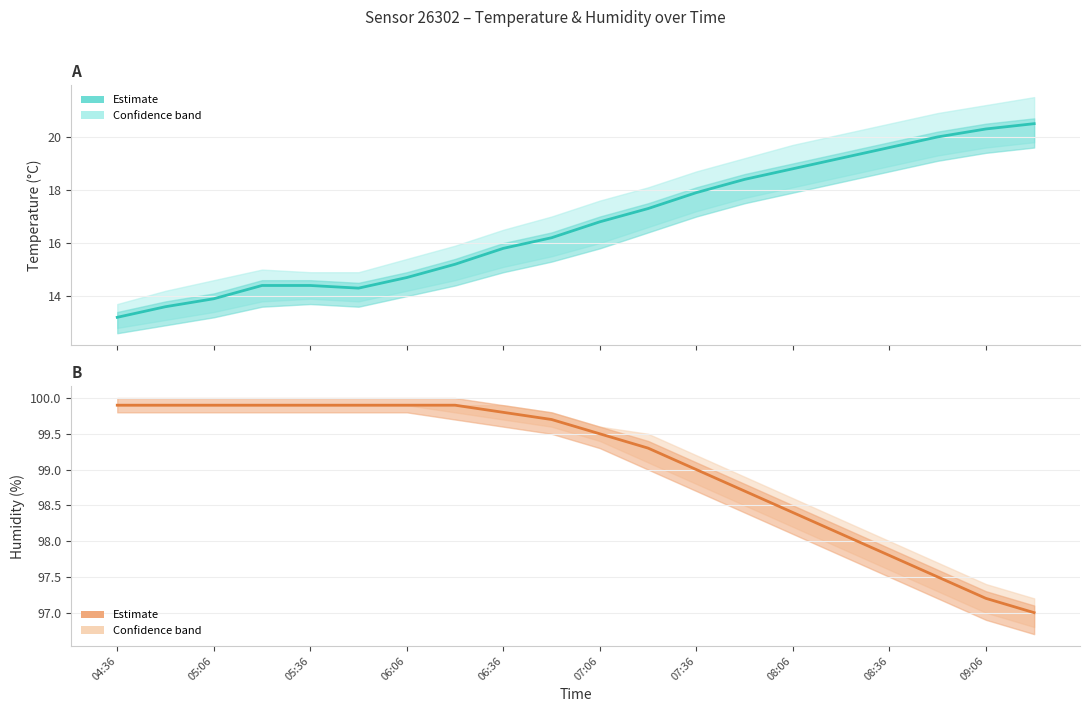

Rank the series by their average value, from lowest to highest.

temperature, humidity